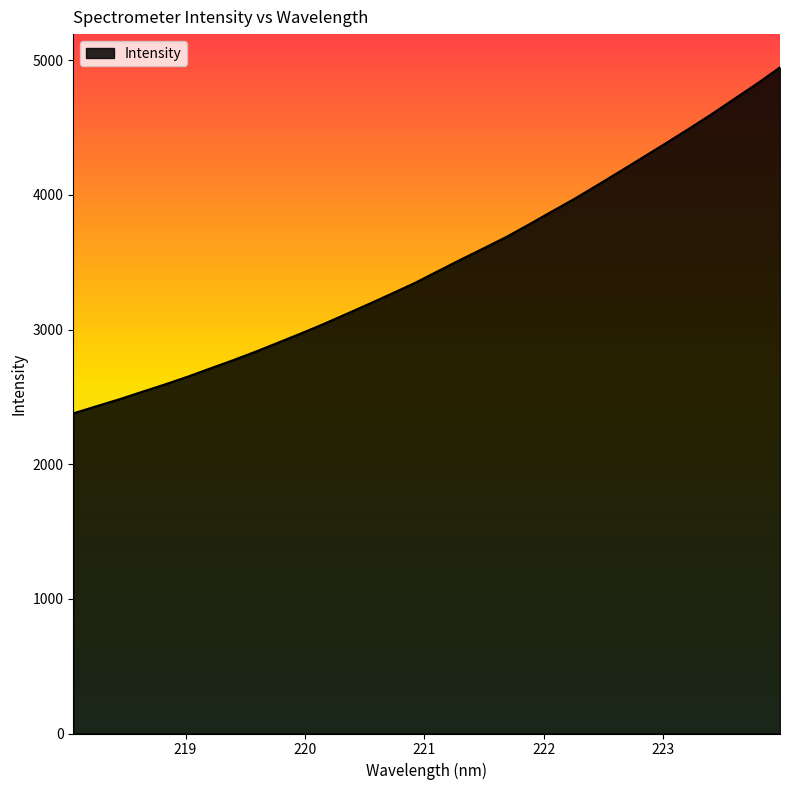

What is the maximum value shown in the chart?

4946.9